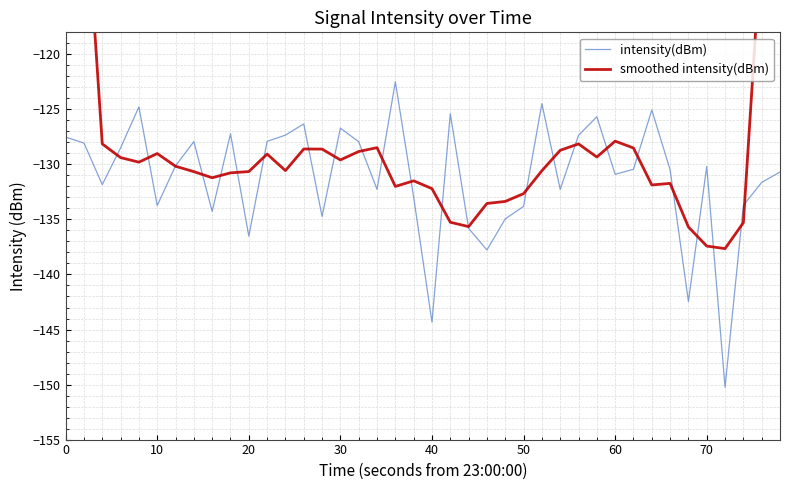

The intensity(dBm) series shows -258.4 at 40. True or false?

False